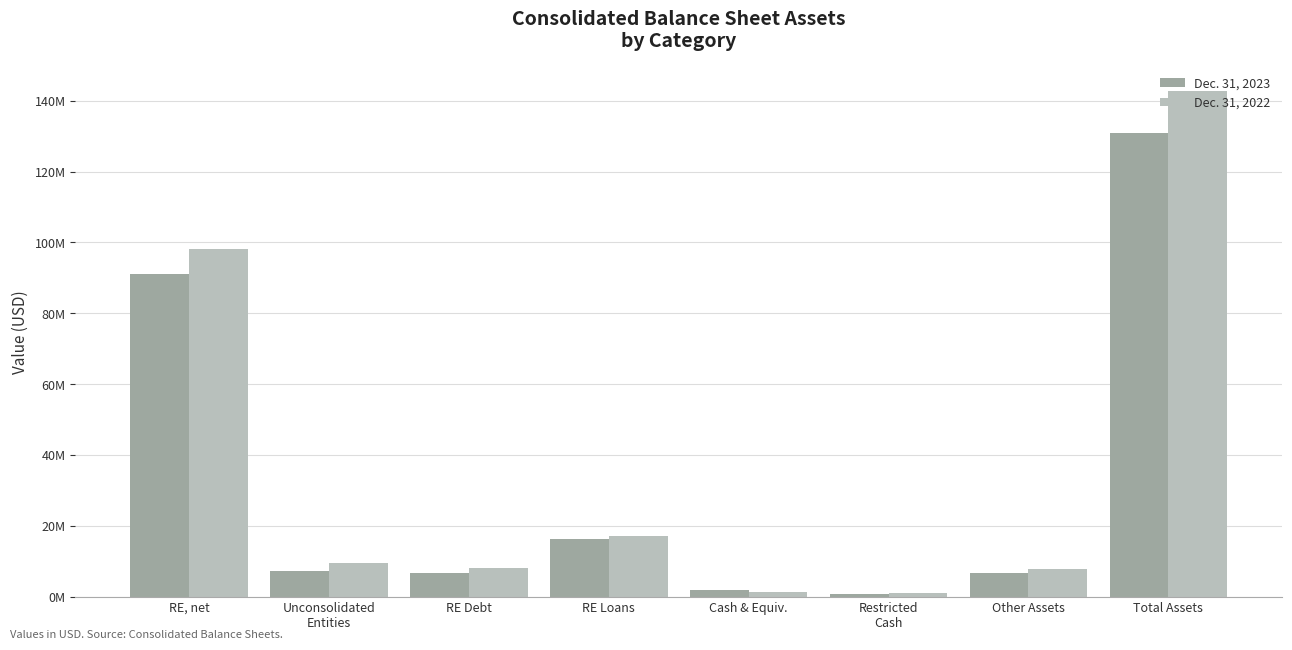

Which series has the largest total across all categories?

Dec. 31, 2022